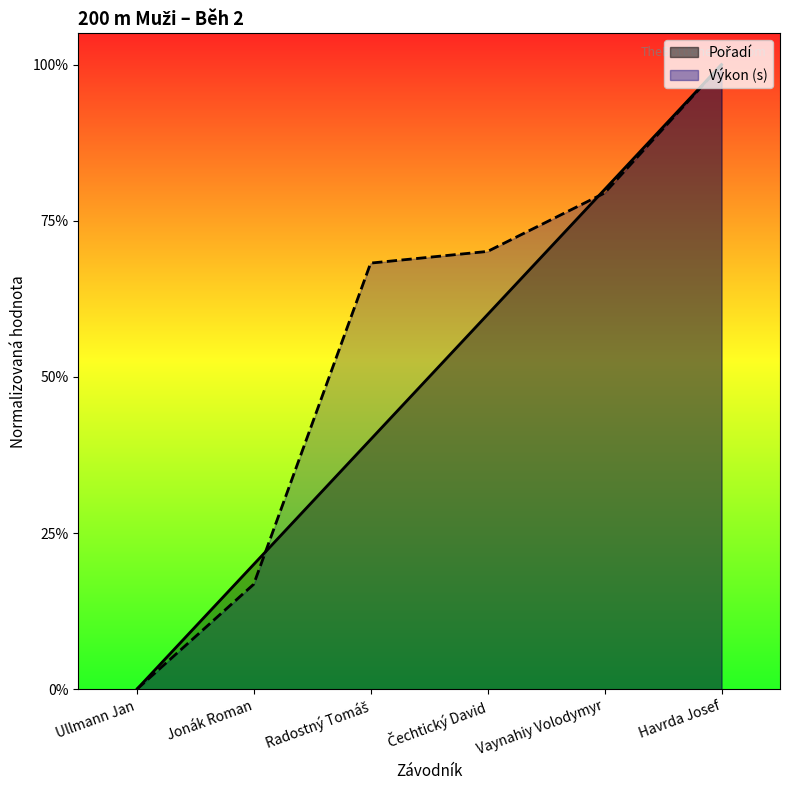

What position from the left is Čechtický David?

4